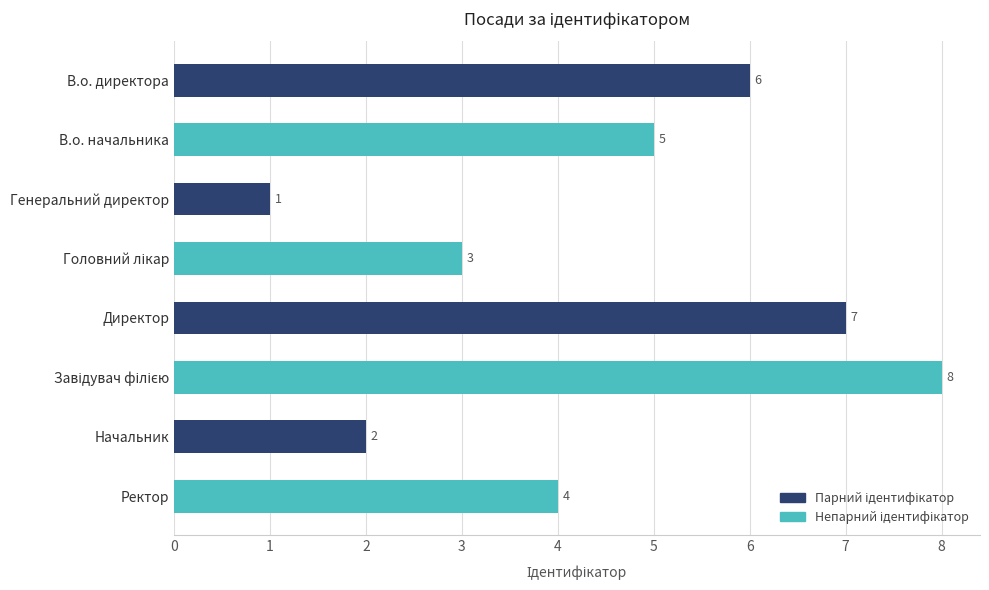

What is the difference between the second highest and second lowest values?

5